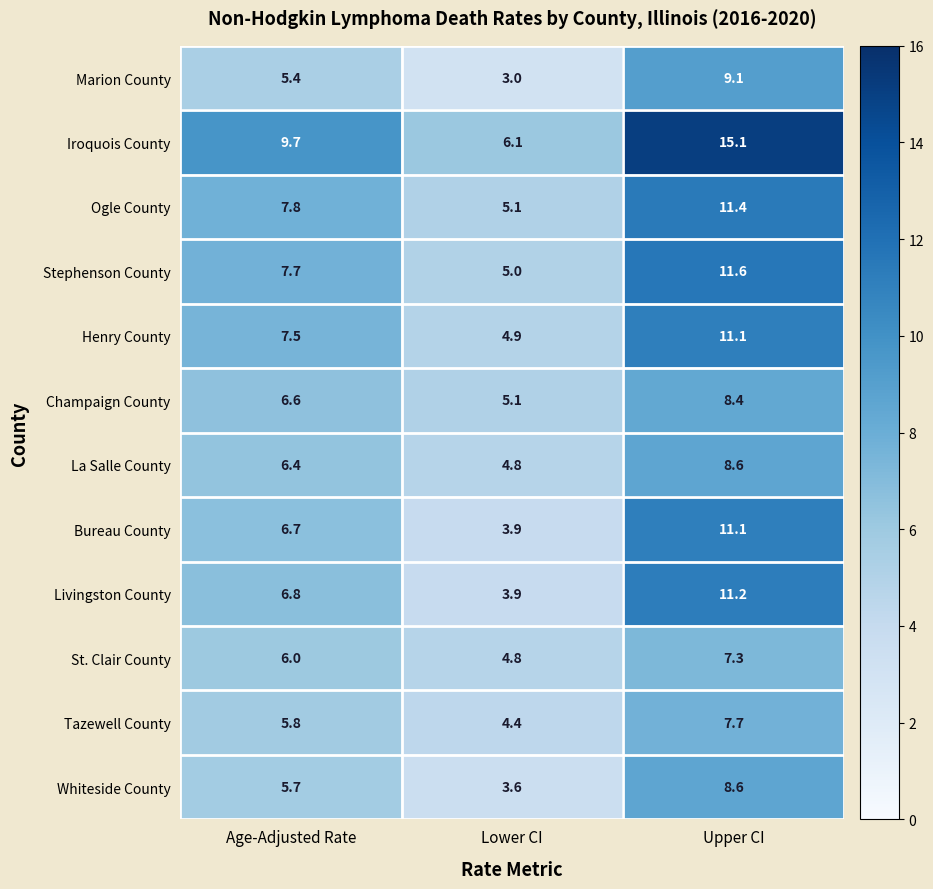

Count the number of data series in this chart.

12